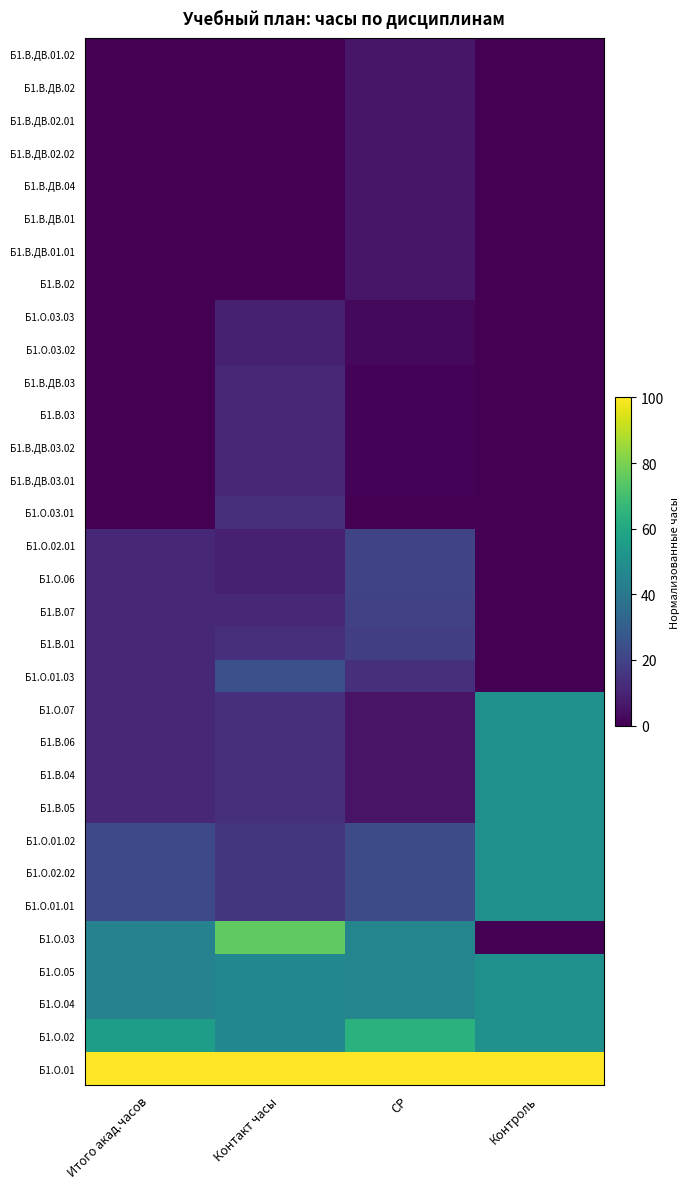

Reading left to right, list all the values displayed in this chart.

Б1.В.ДВ.01.02: Итого акад.часов=0.0	Контакт часы=0.0	СР=6.2	Контроль=0.0
Б1.В.ДВ.02: Итого акад.часов=0.0	Контакт часы=0.0	СР=6.2	Контроль=0.0
Б1.В.ДВ.02.01: Итого акад.часов=0.0	Контакт часы=0.0	СР=6.2	Контроль=0.0
Б1.В.ДВ.02.02: Итого акад.часов=0.0	Контакт часы=0.0	СР=6.2	Контроль=0.0
Б1.В.ДВ.04: Итого акад.часов=0.0	Контакт часы=0.0	СР=6.2	Контроль=0.0
Б1.В.ДВ.01: Итого акад.часов=0.0	Контакт часы=0.0	СР=6.2	Контроль=0.0
Б1.В.ДВ.01.01: Итого акад.часов=0.0	Контакт часы=0.0	СР=6.2	Контроль=0.0
Б1.В.02: Итого акад.часов=0.0	Контакт часы=0.0	СР=6.2	Контроль=0.0
Б1.О.03.03: Итого акад.часов=0.0	Контакт часы=8.9	СР=2.1	Контроль=0.0
Б1.О.03.02: Итого акад.часов=0.0	Контакт часы=8.9	СР=2.1	Контроль=0.0
Б1.В.ДВ.03: Итого акад.часов=0.0	Контакт часы=11.1	СР=1.0	Контроль=0.0
Б1.В.03: Итого акад.часов=0.0	Контакт часы=11.1	СР=1.0	Контроль=0.0
Б1.В.ДВ.03.02: Итого акад.часов=0.0	Контакт часы=11.1	СР=1.0	Контроль=0.0
Б1.В.ДВ.03.01: Итого акад.часов=0.0	Контакт часы=11.1	СР=1.0	Контроль=0.0
Б1.О.03.01: Итого акад.часов=0.0	Контакт часы=13.3	СР=0.0	Контроль=0.0
Б1.О.02.01: Итого акад.часов=11.1	Контакт часы=8.9	СР=20.6	Контроль=0.0
Б1.О.06: Итого акад.часов=11.1	Контакт часы=8.9	СР=20.6	Контроль=0.0
Б1.В.07: Итого акад.часов=11.1	Контакт часы=11.1	СР=19.6	Контроль=0.0
Б1.В.01: Итого акад.часов=11.1	Контакт часы=13.3	СР=18.6	Контроль=0.0
Б1.О.01.03: Итого акад.часов=11.1	Контакт часы=24.4	СР=13.4	Контроль=0.0
Б1.О.07: Итого акад.часов=11.1	Контакт часы=13.3	СР=5.2	Контроль=50.0
Б1.В.06: Итого акад.часов=11.1	Контакт часы=13.3	СР=5.2	Контроль=50.0
Б1.В.04: Итого акад.часов=11.1	Контакт часы=13.3	СР=5.2	Контроль=50.0
Б1.В.05: Итого акад.часов=11.1	Контакт часы=13.3	СР=5.2	Контроль=50.0
Б1.О.01.02: Итого акад.часов=22.2	Контакт часы=15.6	СР=22.7	Контроль=50.0
Б1.О.02.02: Итого акад.часов=22.2	Контакт часы=15.6	СР=22.7	Контроль=50.0
Б1.О.01.01: Итого акад.часов=22.2	Контакт часы=15.6	СР=22.7	Контроль=50.0
Б1.О.03: Итого акад.часов=44.4	Контакт часы=75.6	СР=45.4	Контроль=0.0
Б1.О.05: Итого акад.часов=44.4	Контакт часы=46.7	СР=45.4	Контроль=50.0
Б1.О.04: Итого акад.часов=44.4	Контакт часы=46.7	СР=45.4	Контроль=50.0
Б1.О.02: Итого акад.часов=55.6	Контакт часы=46.7	СР=63.9	Контроль=50.0
Б1.О.01: Итого акад.часов=100.0	Контакт часы=100.0	СР=100.0	Контроль=100.0